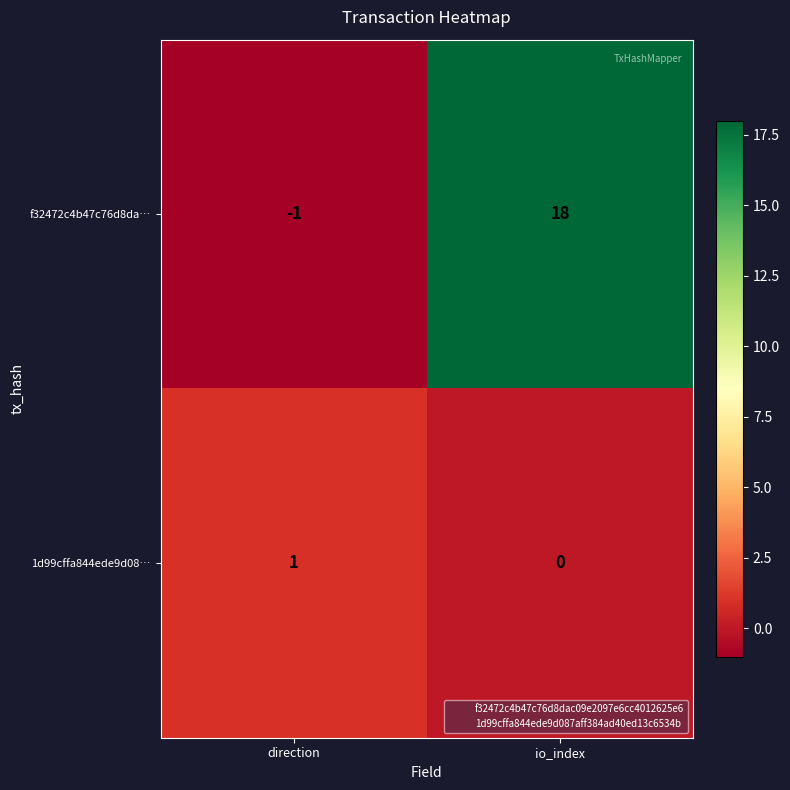

Which series has the widest spread of values?

f32472c4b47c76d8da…